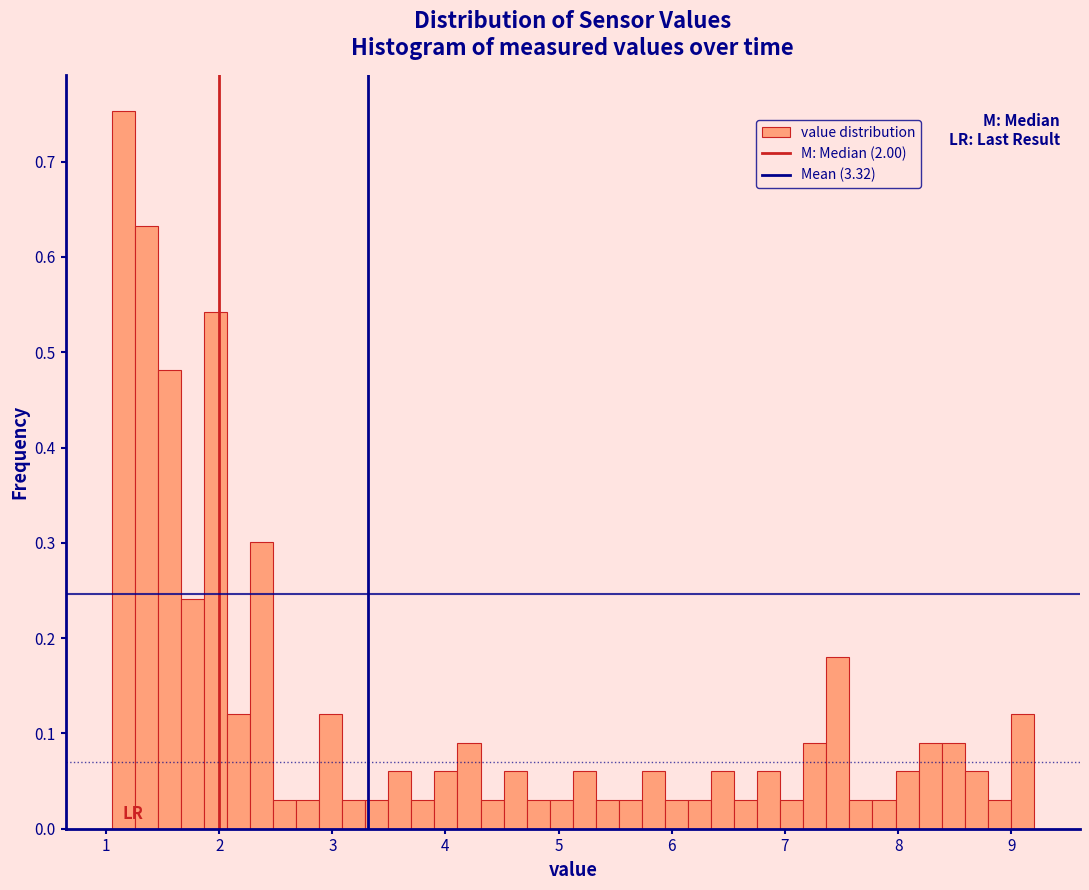

Read against the x-axis, roughly where is the centre of the tallest bar?

1.2